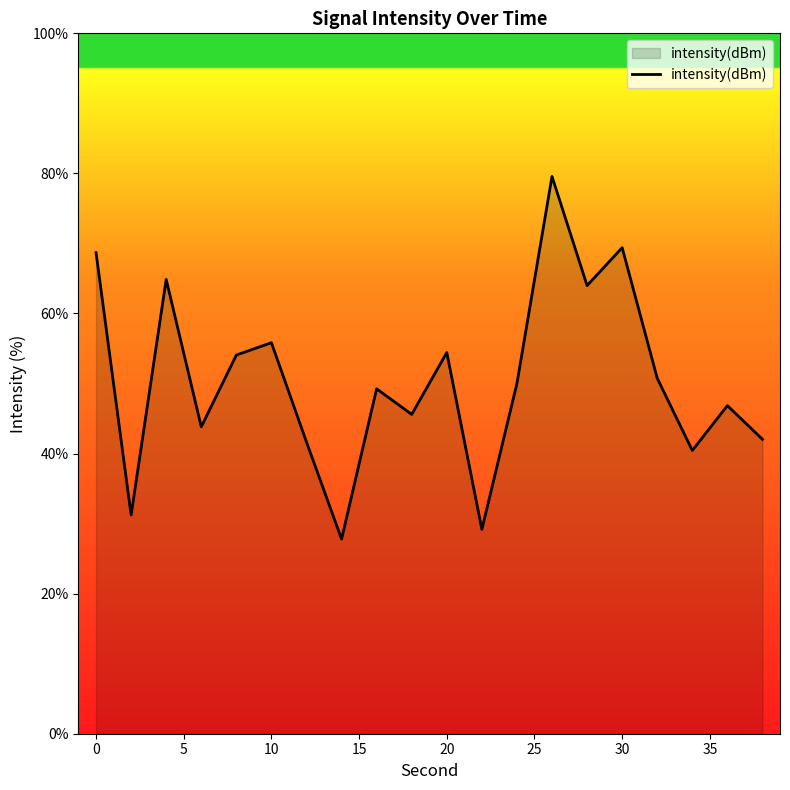

What is the average value?

50.5